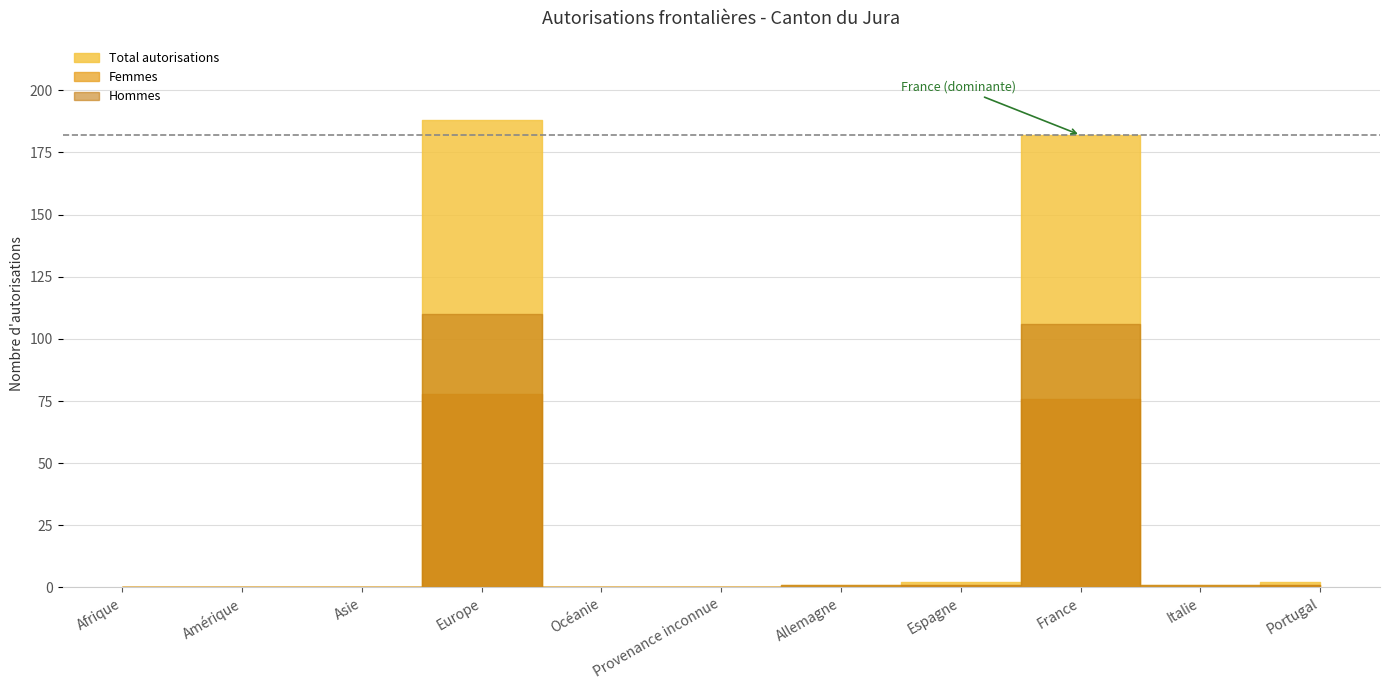

How many data points in Total autorisations are above 1?

4